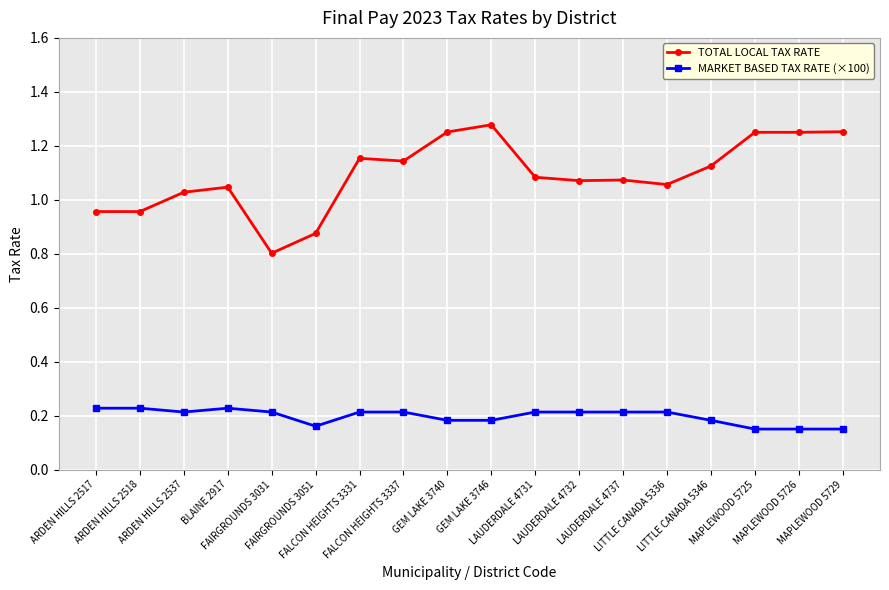

At which category does the chart reach its peak across all series?

GEM LAKE 3746